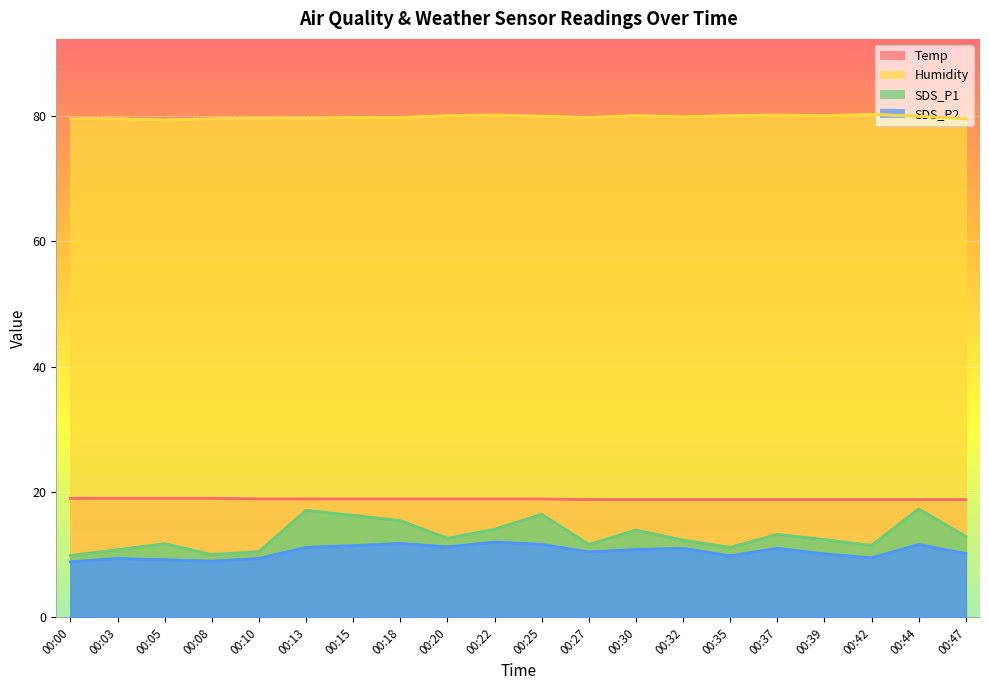

What is the sum of the SDS_P1 values at 00:15 and 00:05?

28.0